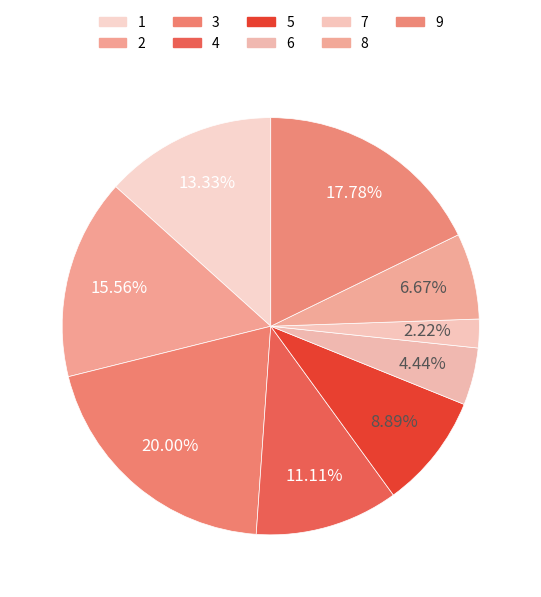

To the nearest percent, what is the combined percentage of 8 and 2?

22%